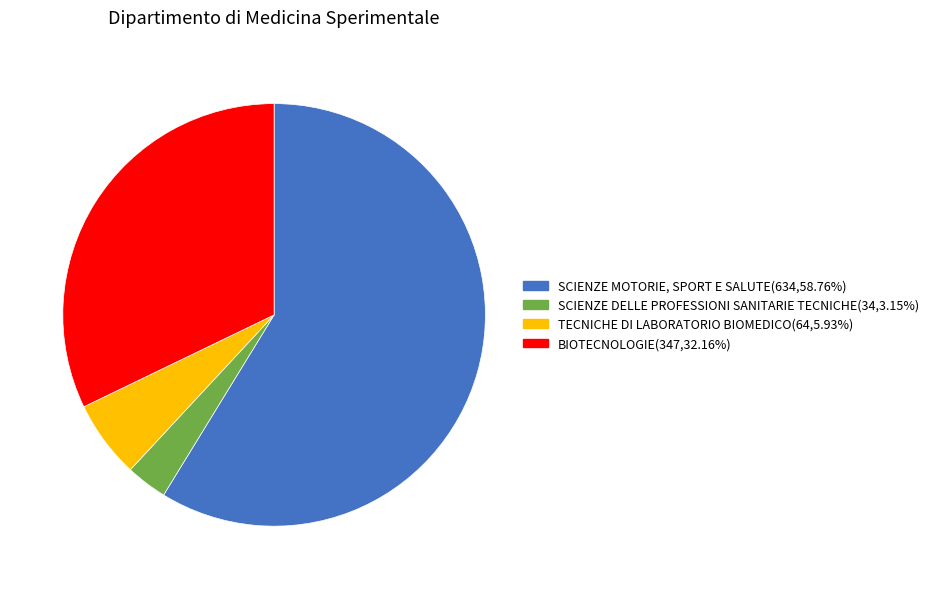

Does BIOTECNOLOGIE(347,32.16%) represent more than half of the total?

No